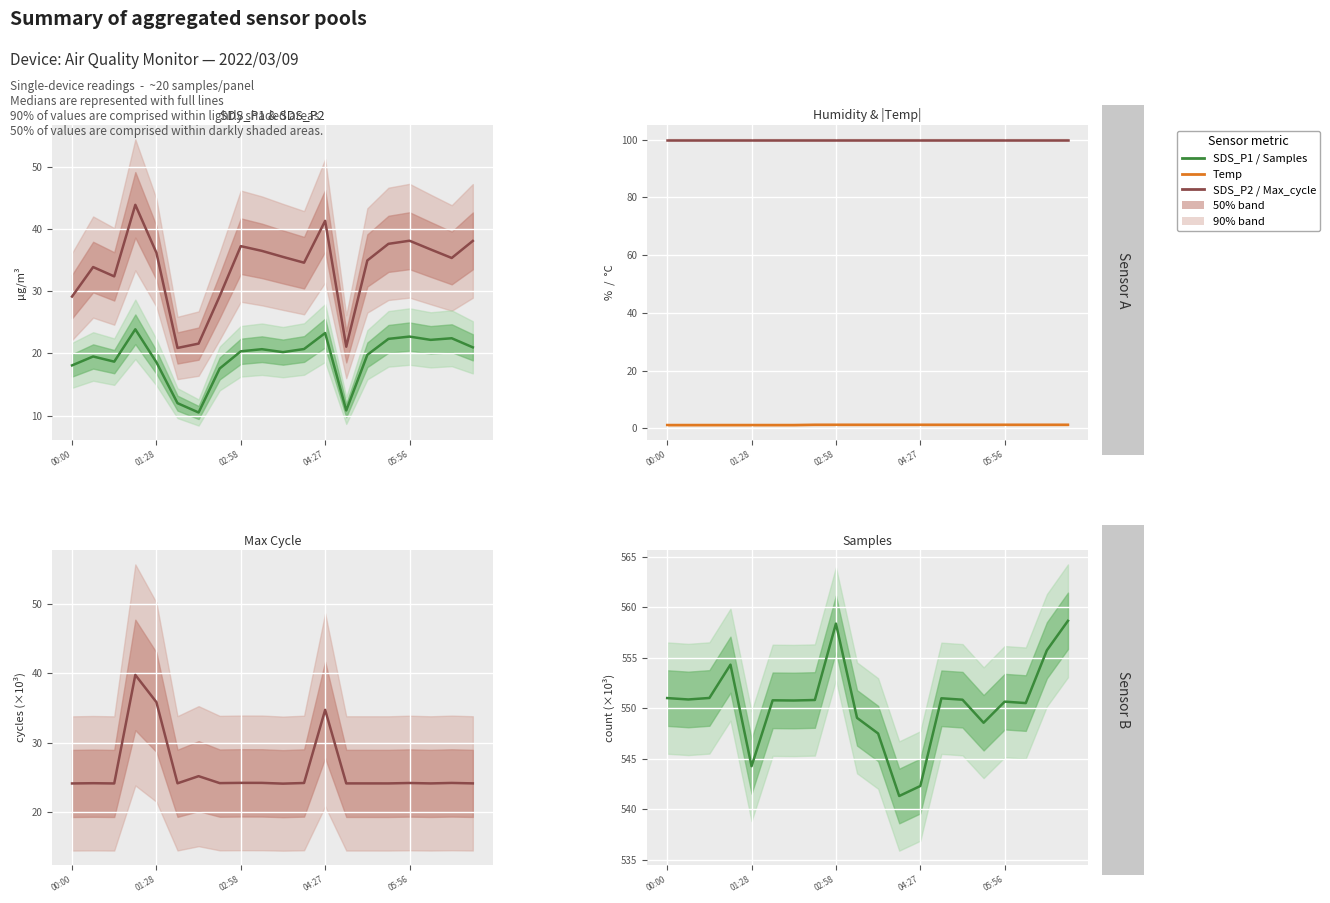

Reading right to left, what are all the values shown in this chart?

SDS_P1: 38.1	35.3	36.7	38.1	37.6	34.9	21.1	41.3	34.6	35.5	36.5	37.2	29.2	21.6	20.9	36.2	43.9	32.4	33.9	29.1
SDS_P2: 21.0	22.4	22.2	22.7	22.3	19.8	10.8	23.3	20.7	20.2	20.7	20.3	17.6	10.5	12.0	18.6	23.9	18.7	19.5	18.1
Humidity: 99.9	99.9	99.9	99.9	99.9	99.9	99.9	99.9	99.9	99.9	99.9	99.9	99.9	99.9	99.9	99.9	99.9	99.9	99.9	99.9
Temp: 1.3	1.3	1.3	1.3	1.3	1.3	1.3	1.3	1.3	1.3	1.3	1.3	1.3	1.2	1.2	1.2	1.2	1.2	1.2	1.2
Max_cycle: 24.2	24.2	24.1	24.2	24.1	24.1	24.1	34.7	24.2	24.1	24.2	24.2	24.2	25.2	24.2	35.8	39.8	24.1	24.2	24.1
Samples: 558.6	555.7	550.5	550.6	548.5	550.8	551.0	542.3	541.3	547.5	549.0	558.4	550.8	550.7	550.8	544.2	554.3	551.0	550.8	551.0